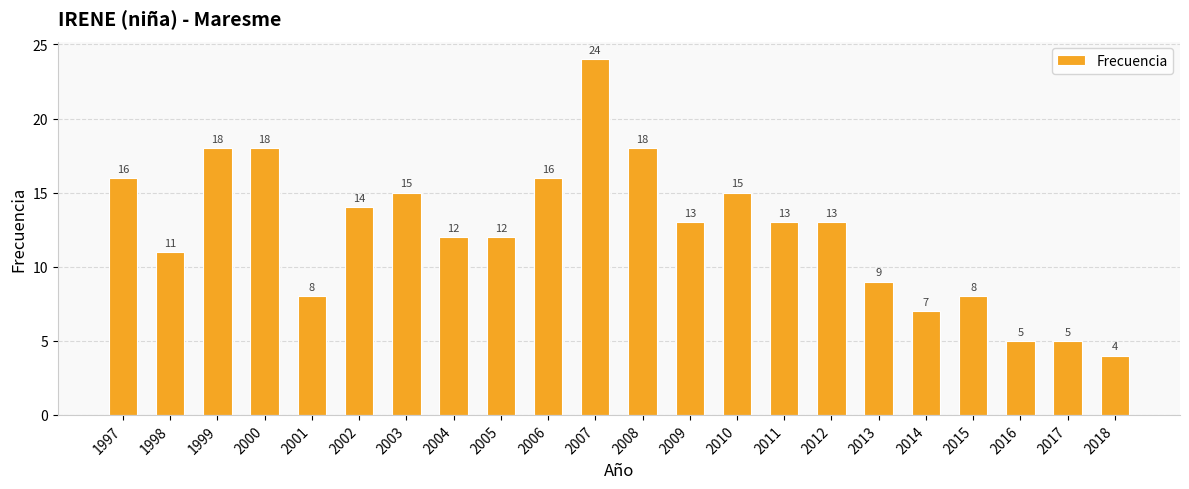

Are the bars horizontal?

No